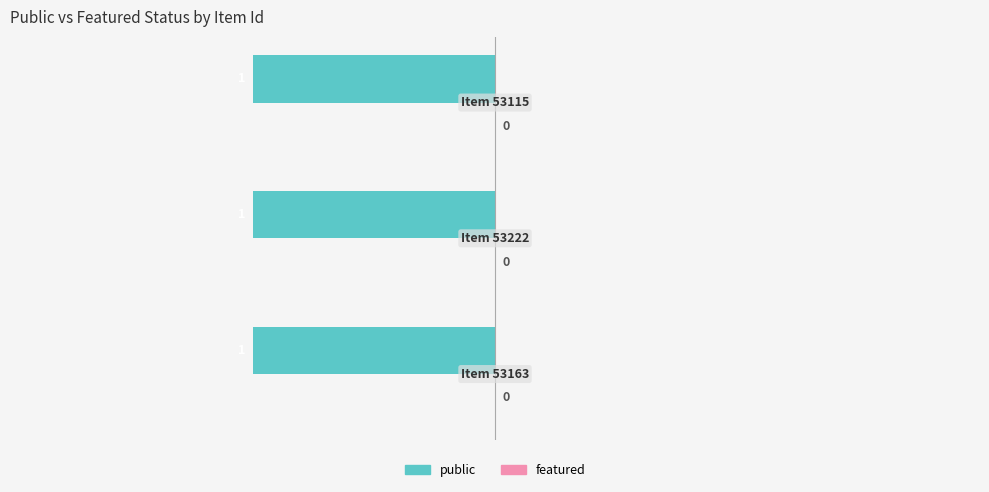

Is it true that public equals 0 at 53115?

False